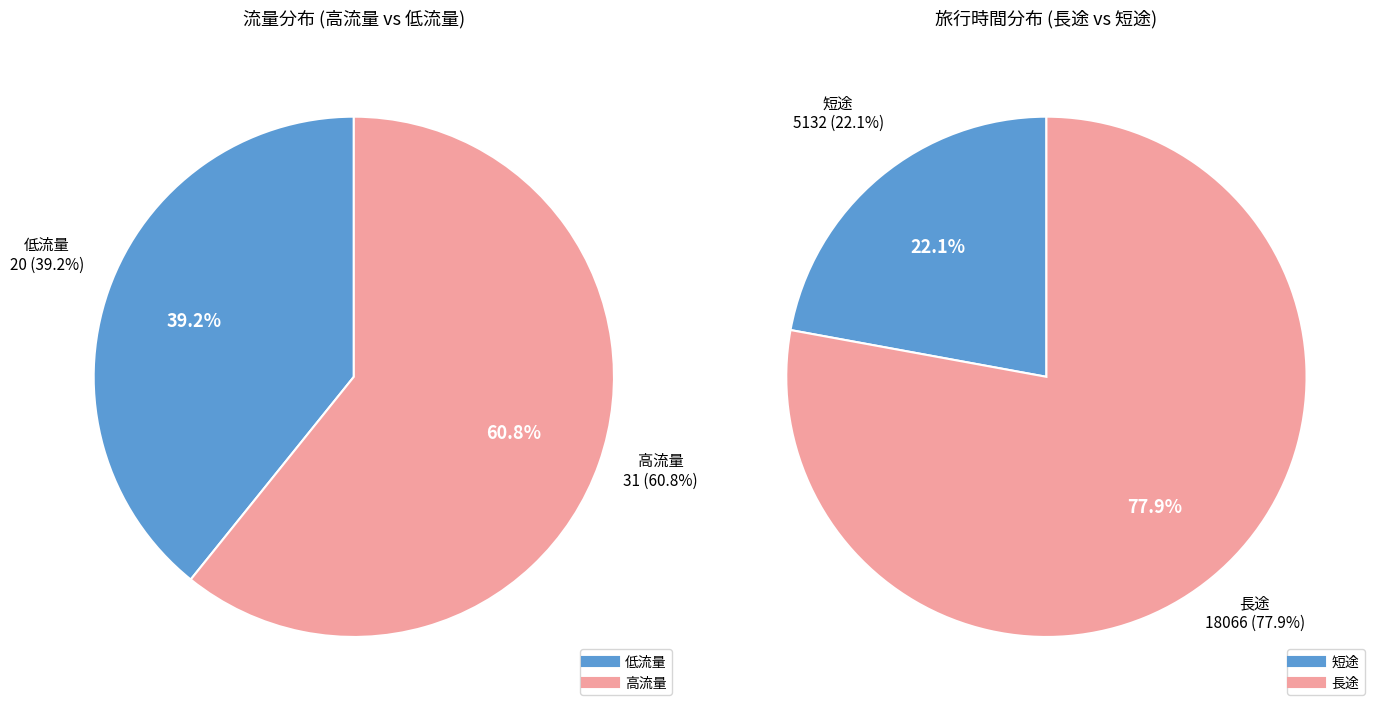

Between 2 and 7, which series saw the biggest shift?

旅行時間